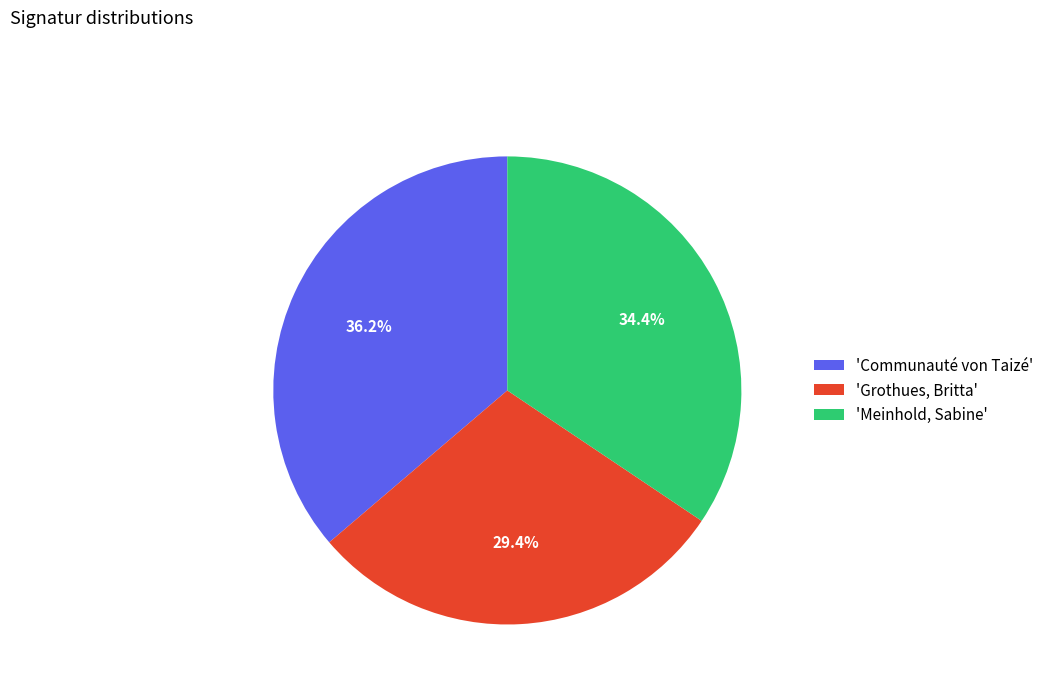

Is there a majority slice in this chart?

No